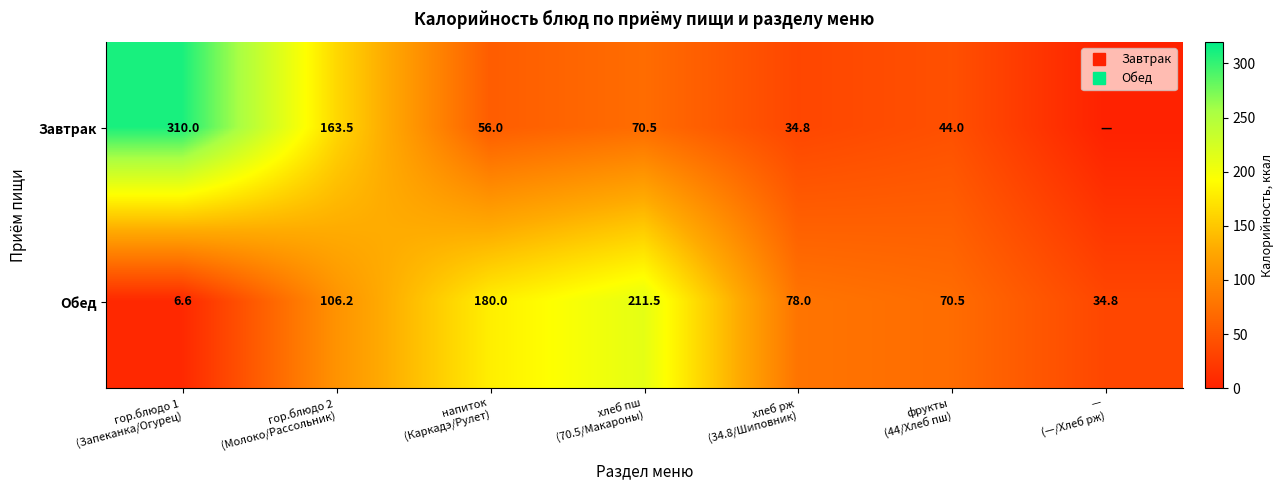

How many data points in Обед are above 78?

3